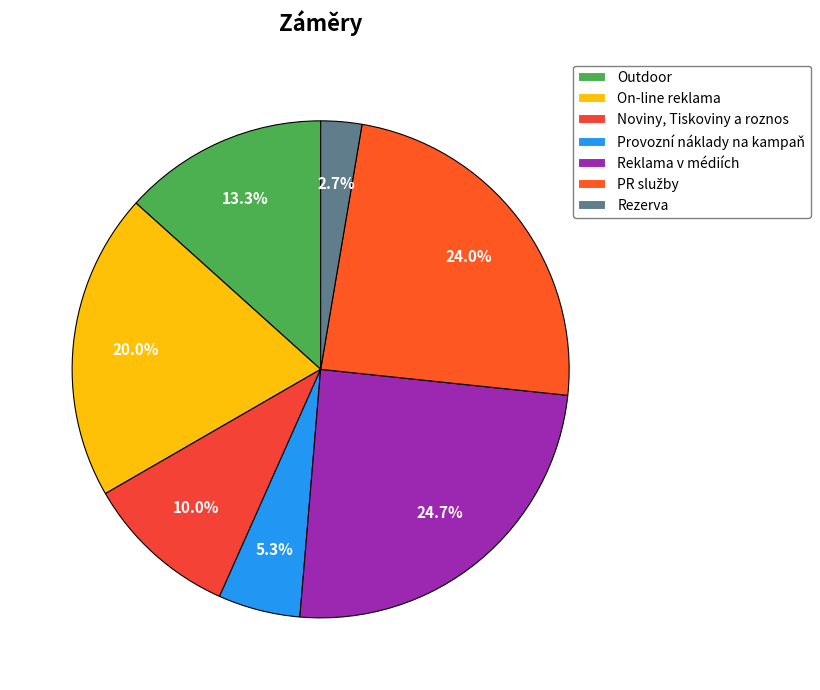

What is the change in value from Noviny, Tiskoviny a roznos to PR služby?

+105